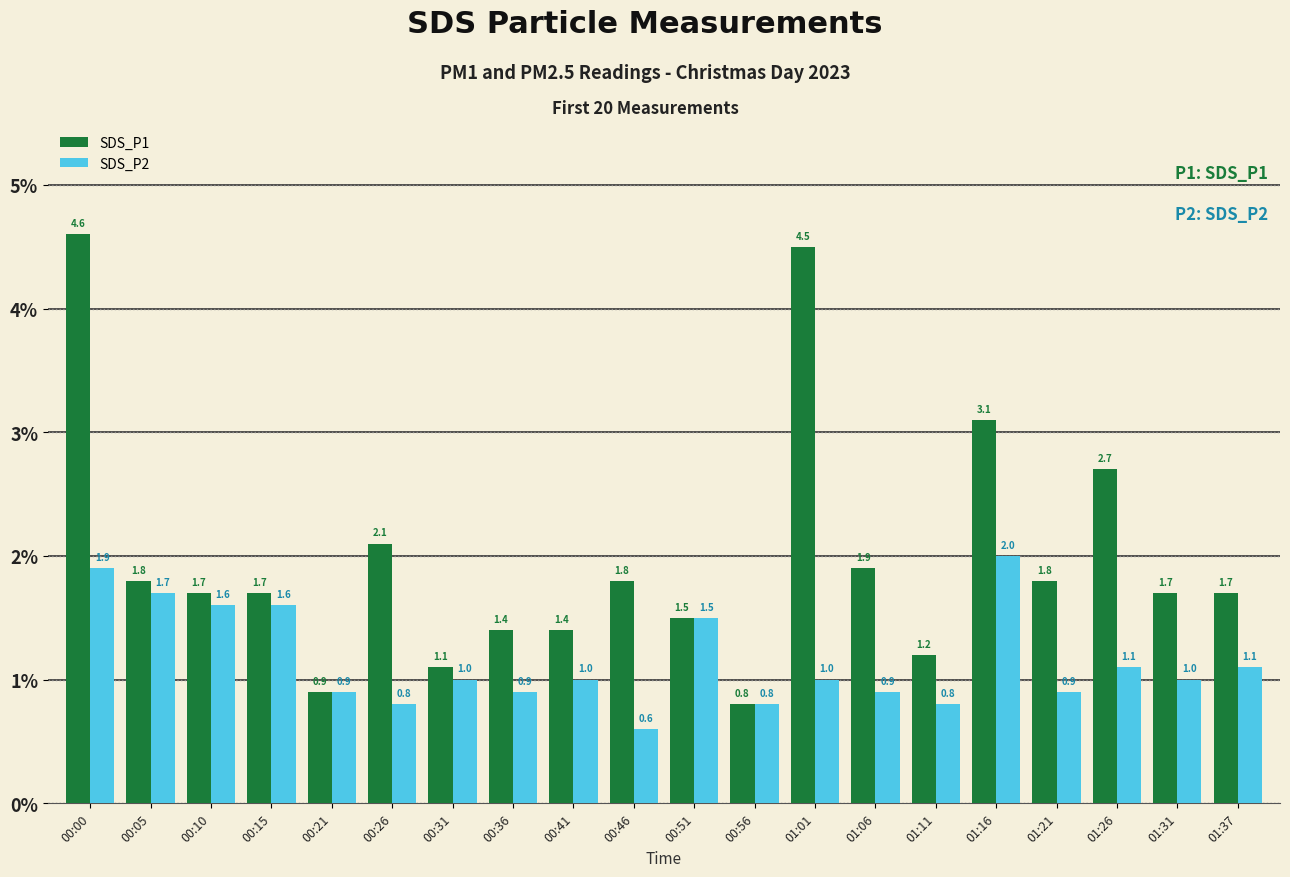

At which category is the sum across all series the highest?

00:00